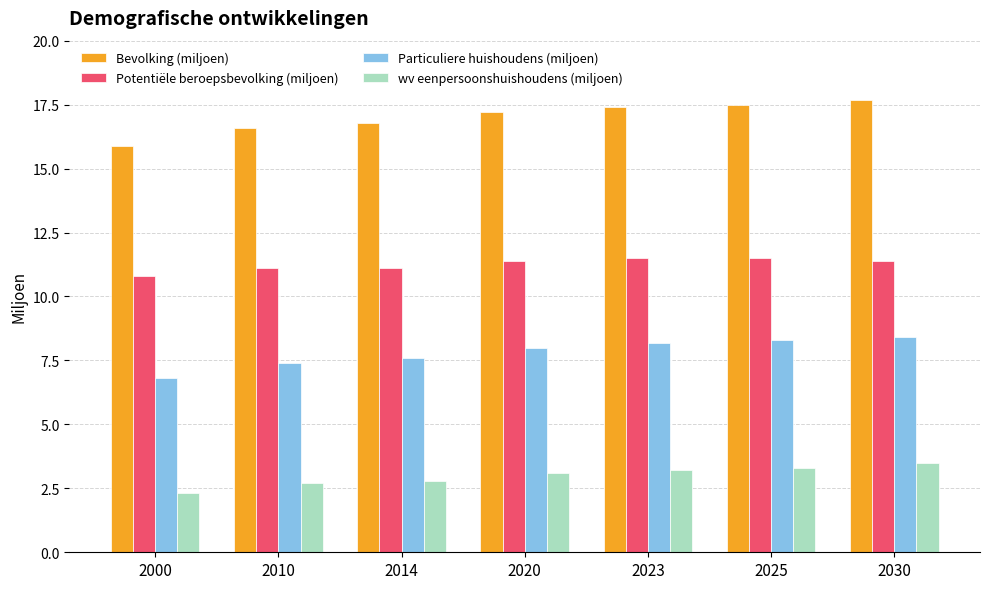

What is the difference between the wv eenpersoonshuishoudens (miljoen) values at 2000 and 2023?

0.9